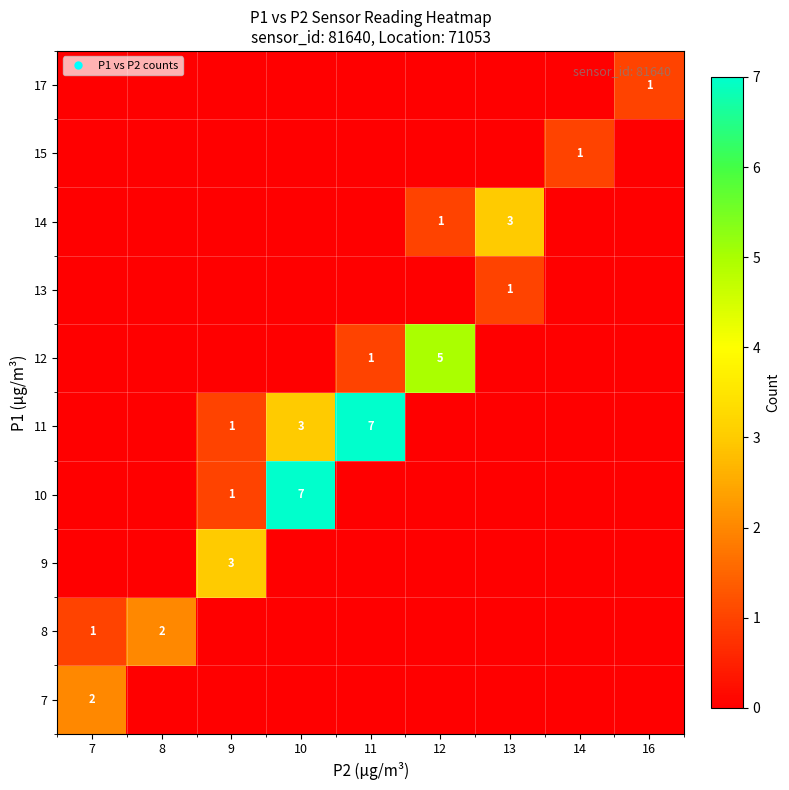

At 10, list the series in order from largest to smallest.

10, 11, 7, 8, 9, 12, 13, 14, 15, 17